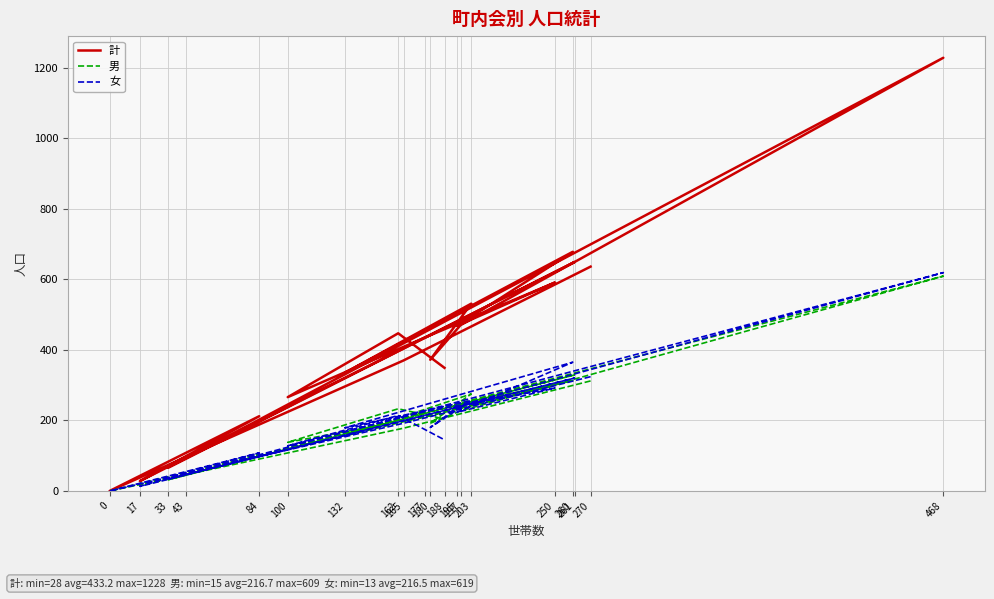

Where is the first local maximum for 男?

84